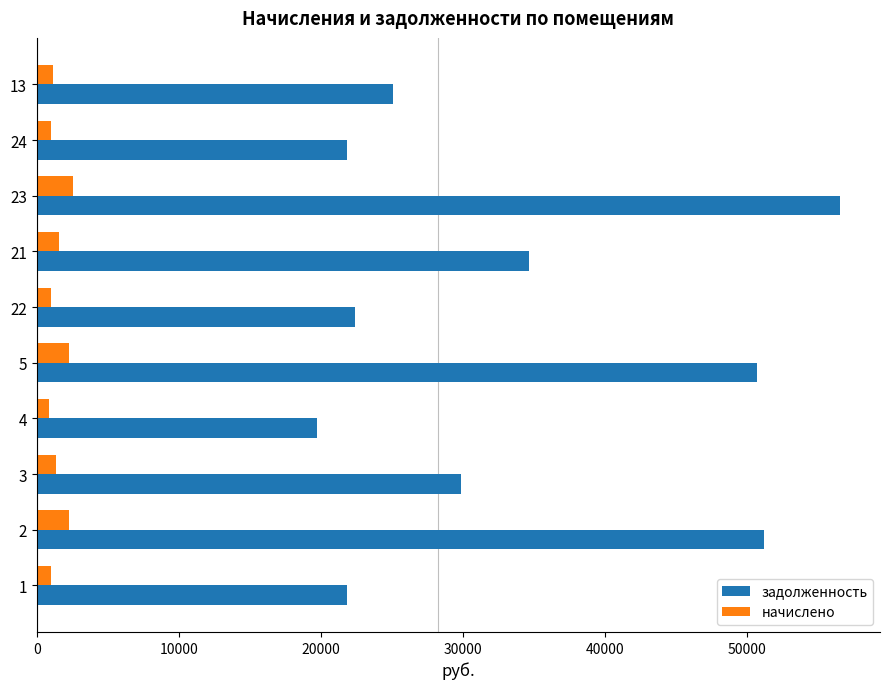

Rank the series by their average value, from highest to lowest.

задолженность, начислено